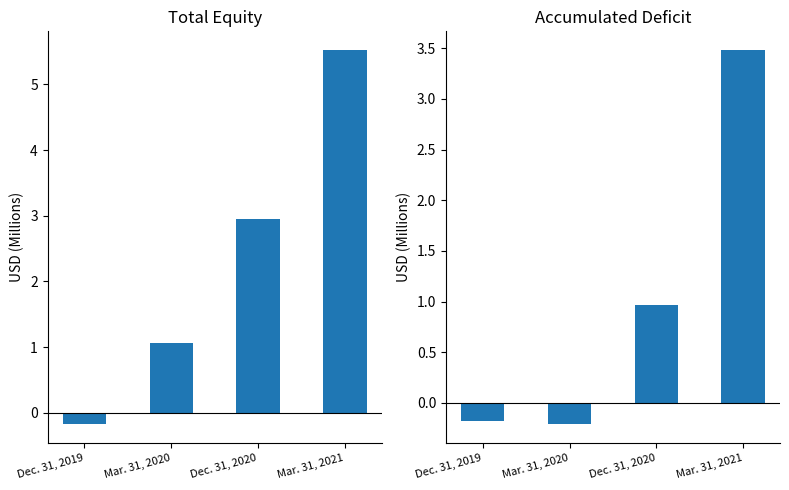

Which series has the widest spread of values?

Total